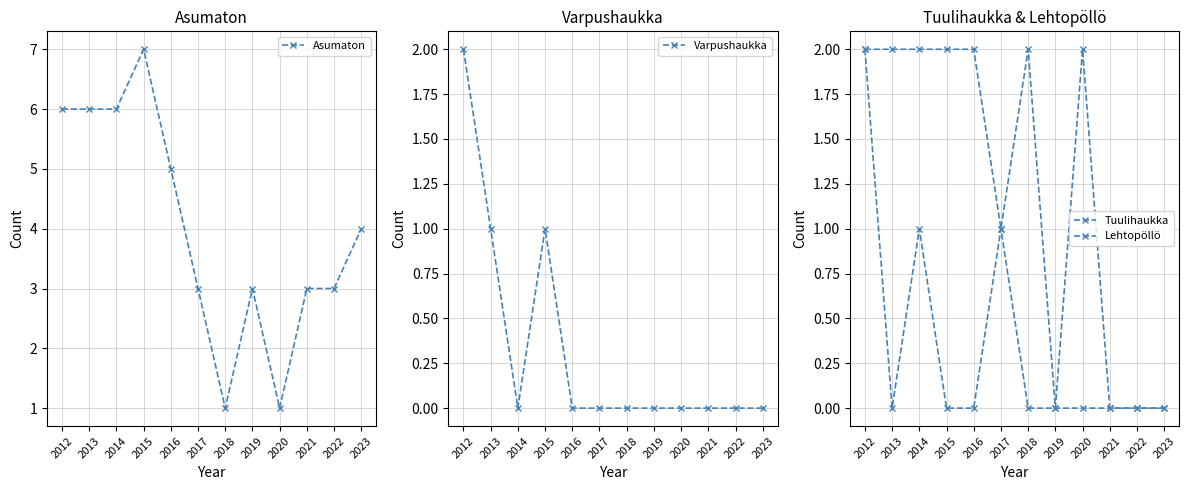

What is the difference between the maximum and second lowest values in the Asumaton series?

6